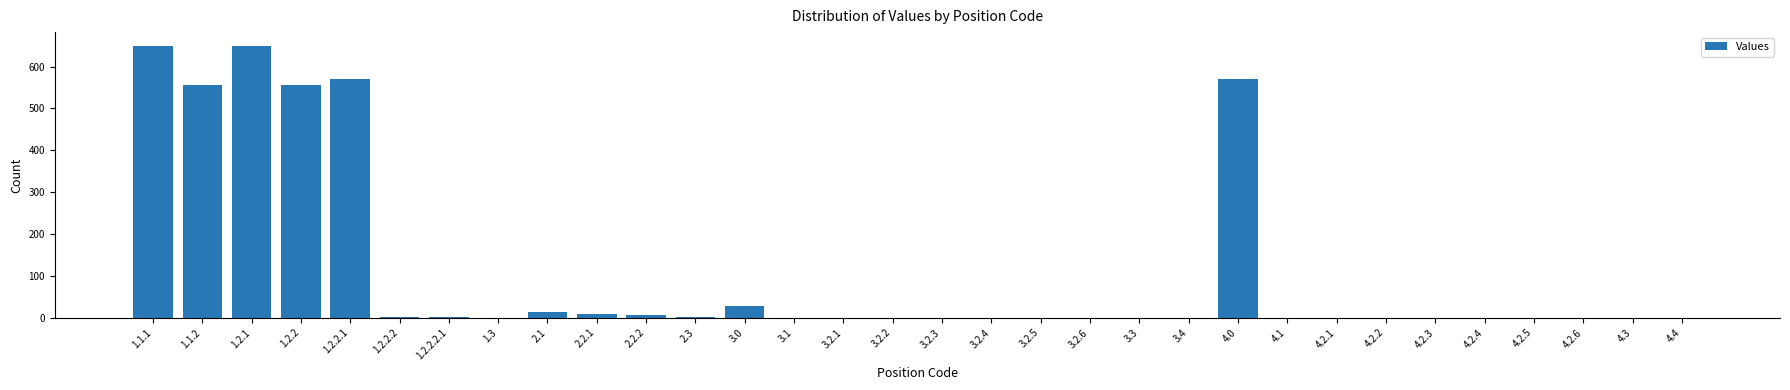

The value at 1.2.2 is 883. True or false?

False